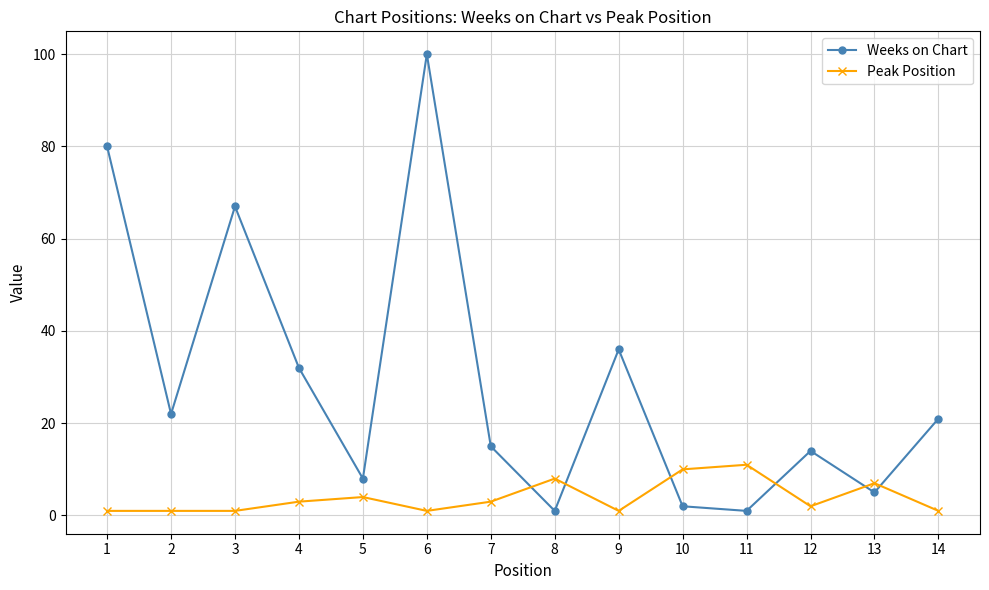

Is the value of Peak Position at 5 greater than the value of Weeks on Chart at 12?

No